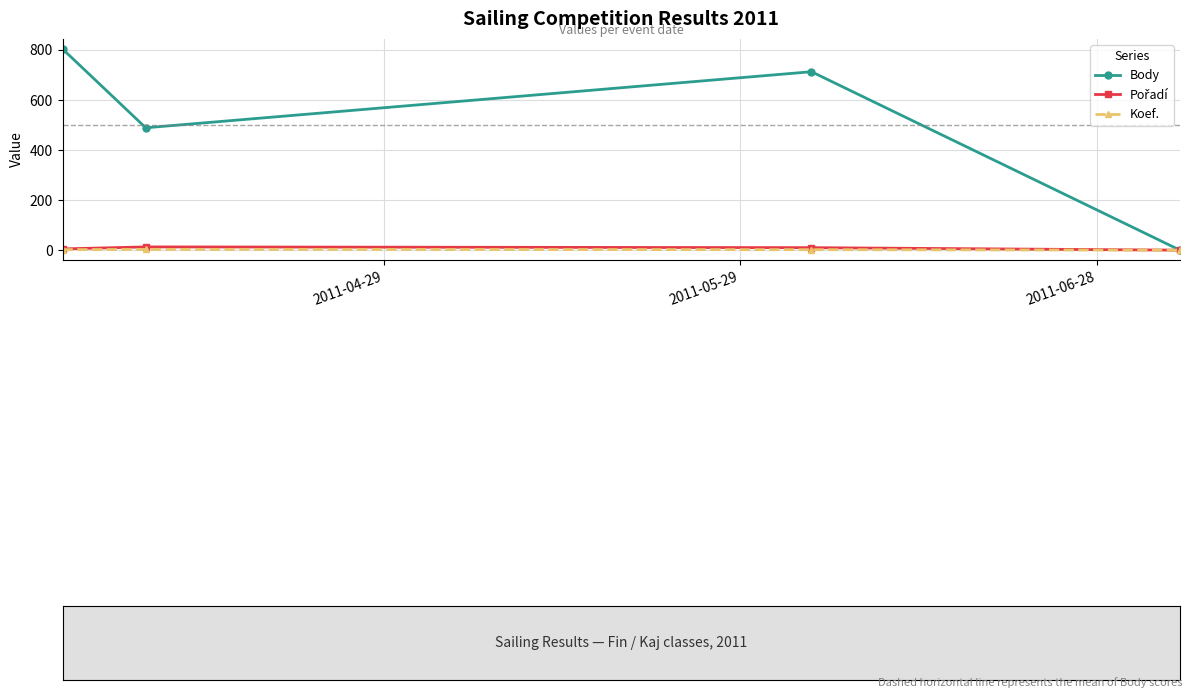

Which series has the widest spread of values?

Body